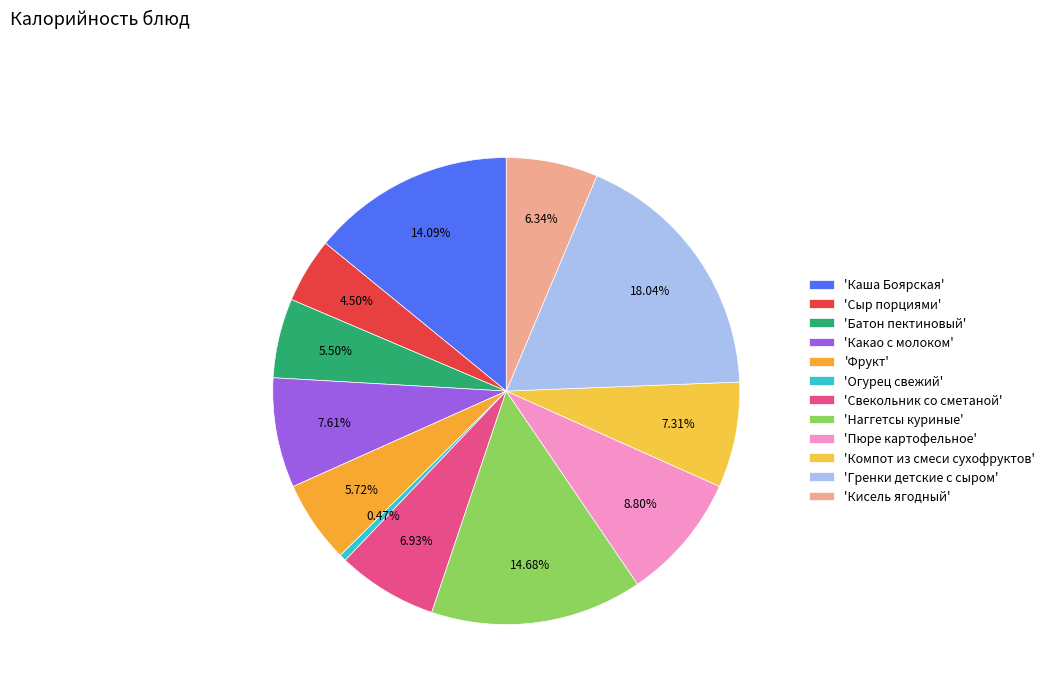

Is there any slice that represents more than half of the pie?

No